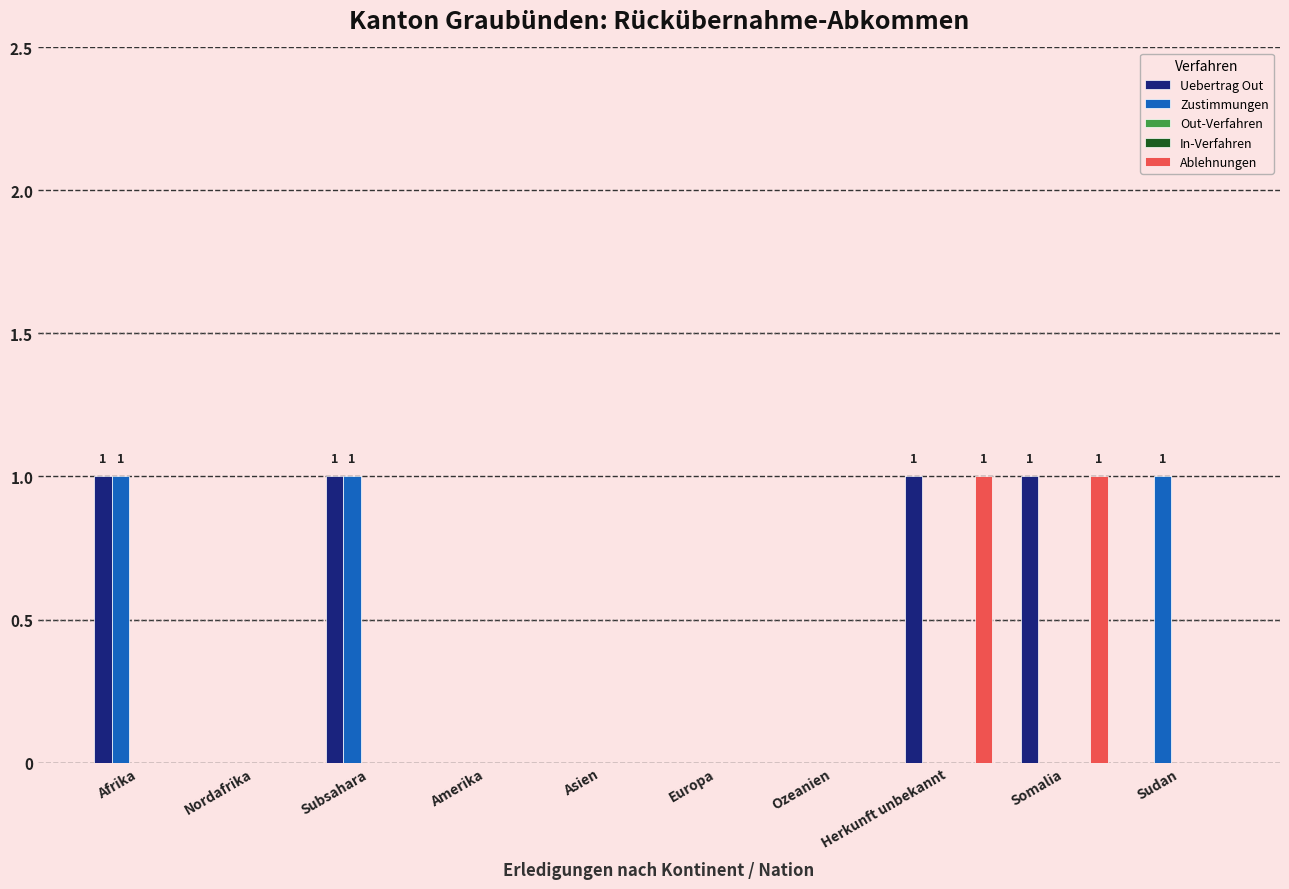

The Zustimmungen series shows 1 at Sudan. True or false?

True